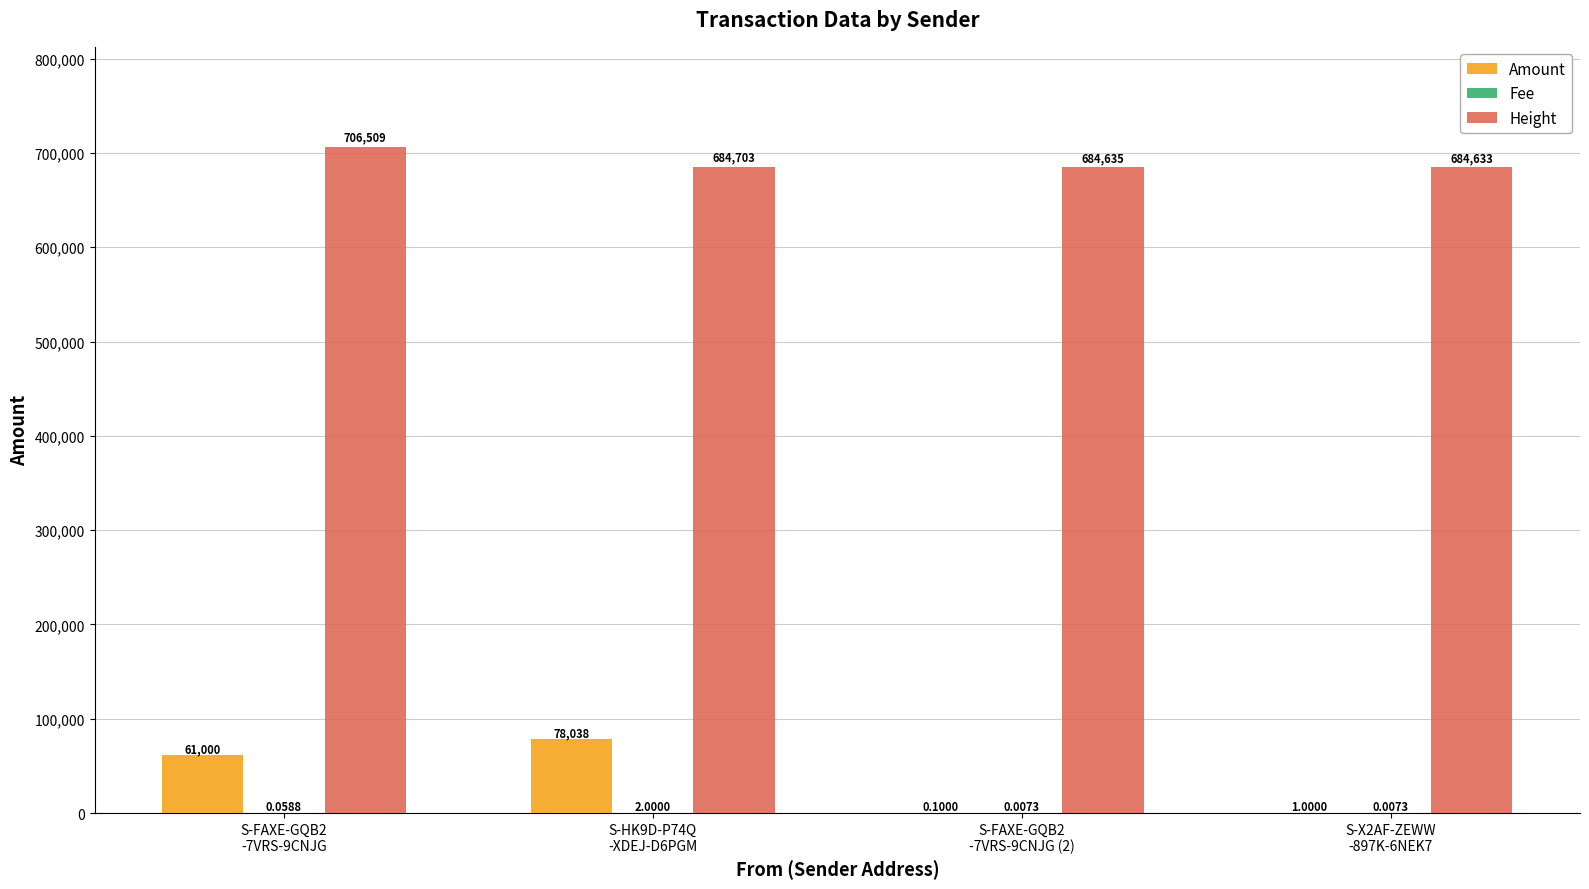

Are the bars grouped side by side (vs. stacked)?

Yes